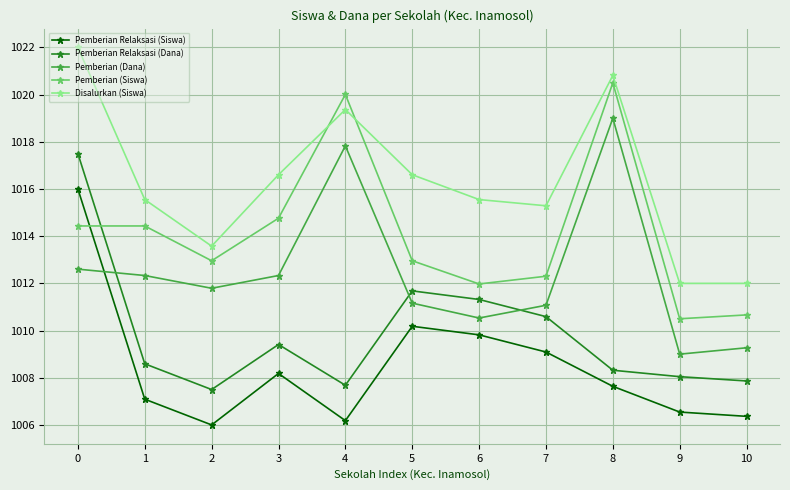

What is the difference between the Disalurkan (Siswa) values at 2 and 7?

1.7